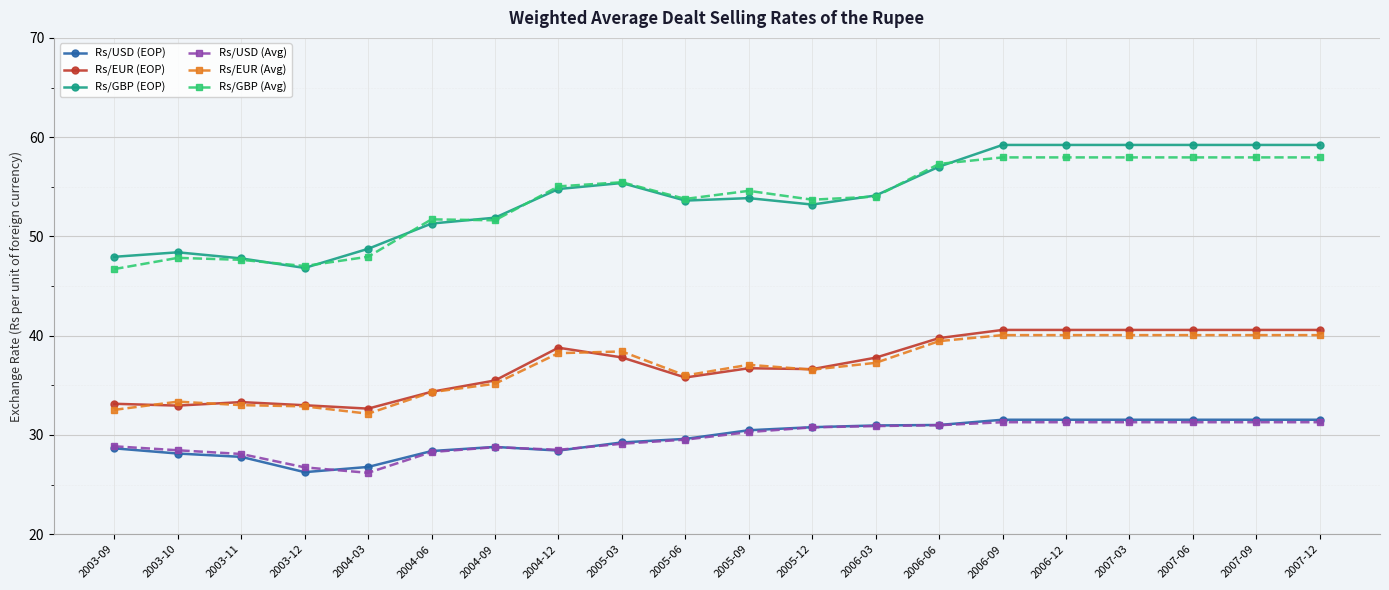

Which series has the largest range (max minus min)?

Rs/GBP (EOP)